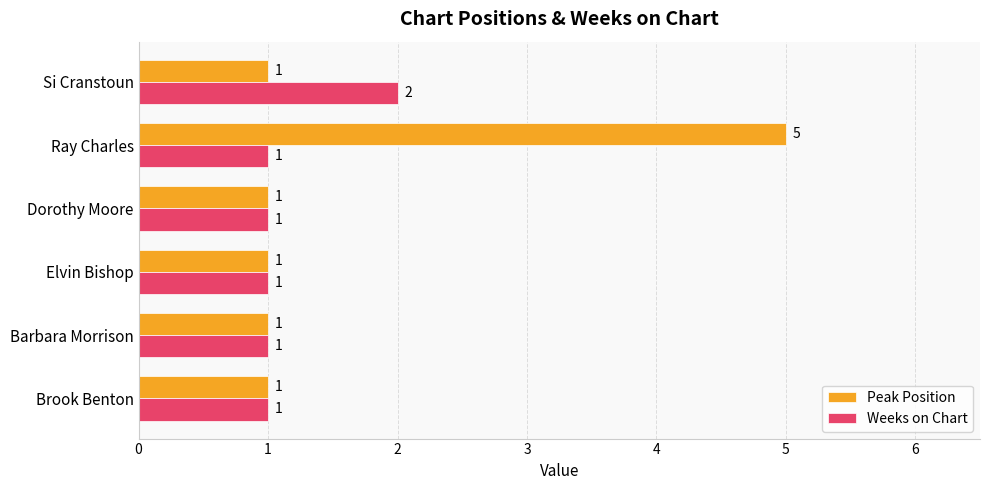

What is the highest value of the Peak Position series?

5